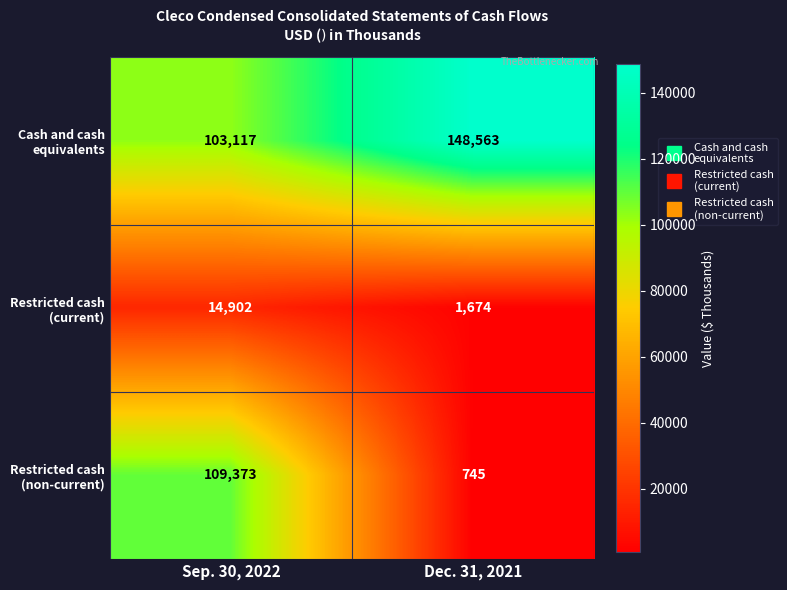

At which category does the chart reach its peak across all series?

Dec. 31, 2021